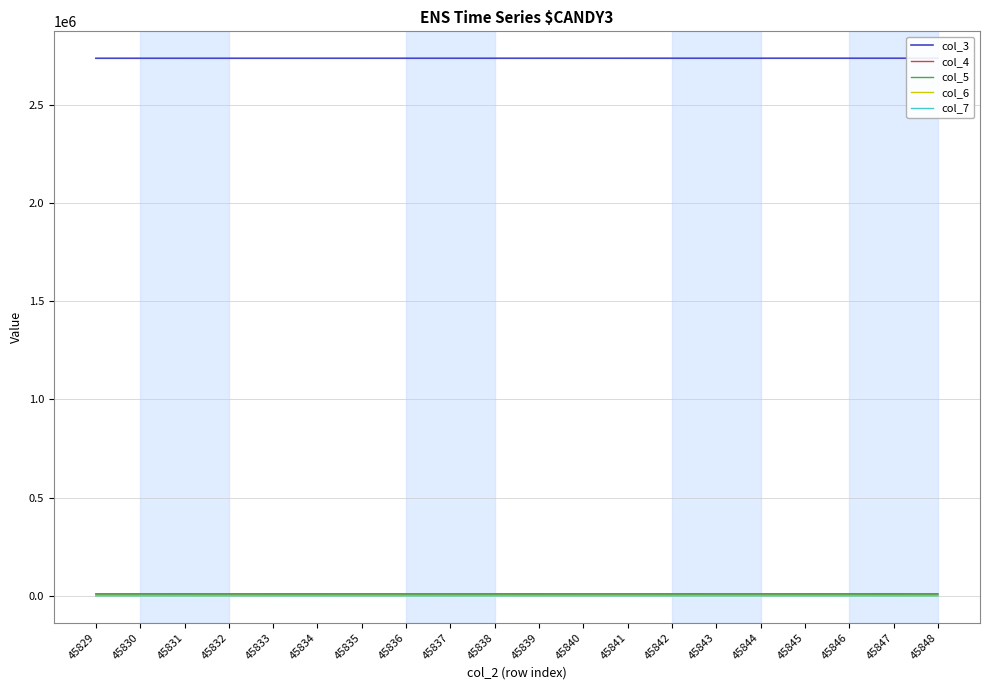

Reading right to left, extract all data points from this chart.

col_3: 2735635	2735623	2735612	2735601	2735589	2735578	2735567	2735556	2735544	2735533	2735522	2735511	2735499	2735488	2735477	2735465	2735454	2735443	2735432	2735420
col_4: 10219	10461	10306	10481	10333	10403	10392	10260	10283	10530	10452	10158	10236	10184	10403	10383	10215	10448	10378	10305
col_5: 8963	8725	8832	8763	8901	8879	8789	8972	8915	8740	8780	8956	8874	8890	8773	8816	8957	8810	8942	8979
col_6: 903	965	1011	945	932	940	988	965	922	898	970	961	1029	1049	971	948	960	896	913	898
col_7: 123	98	106	100	107	82	109	79	113	119	102	108	103	121	111	119	116	94	90	114